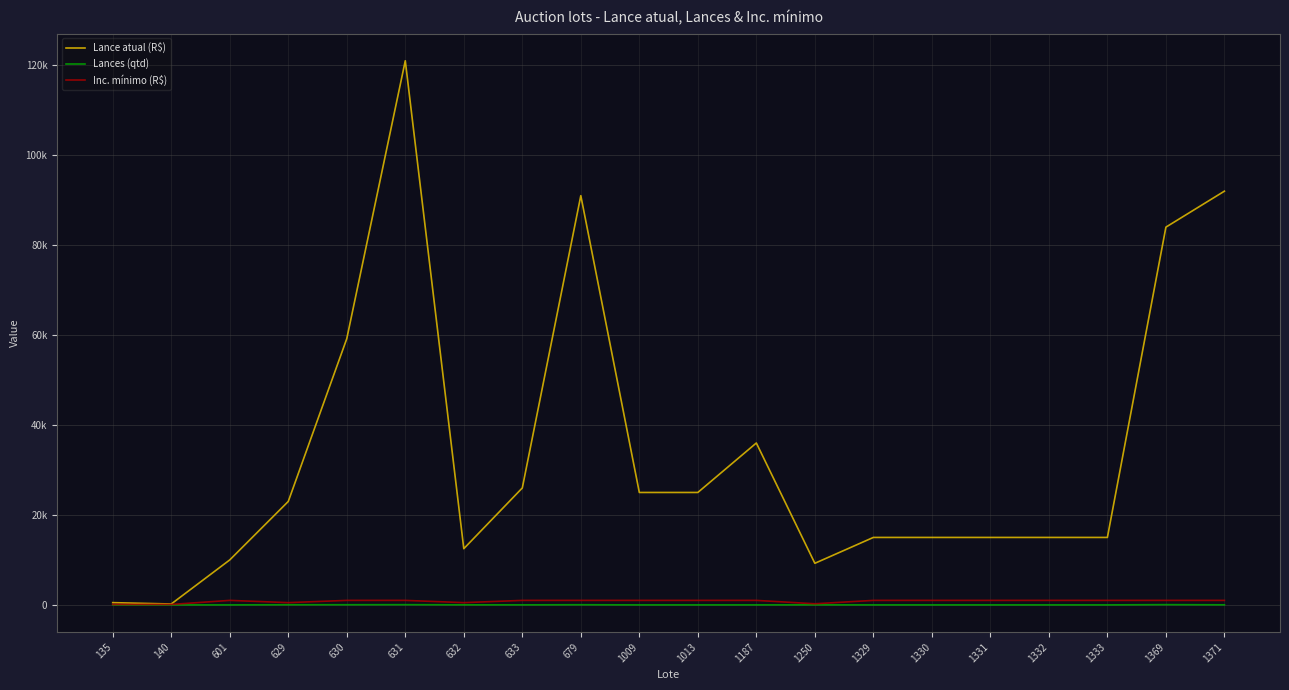

Is this an area chart (filled region under the line)?

No